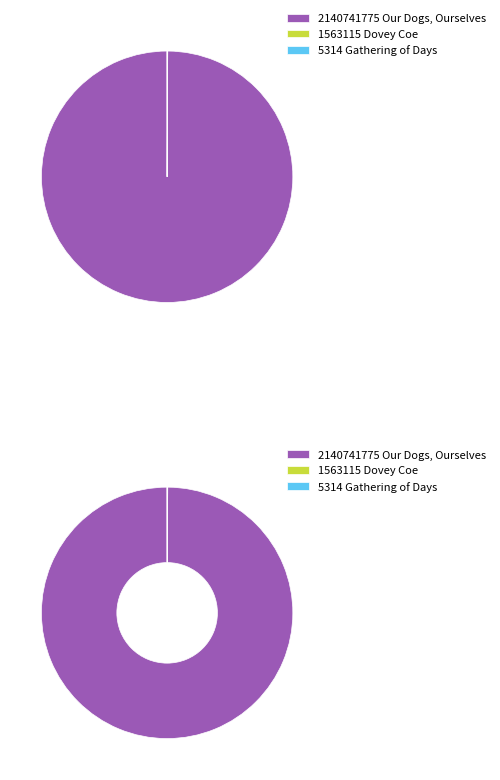

What portion of the pie excludes Our Dogs, Ourselves (2140741775)?

0.1%